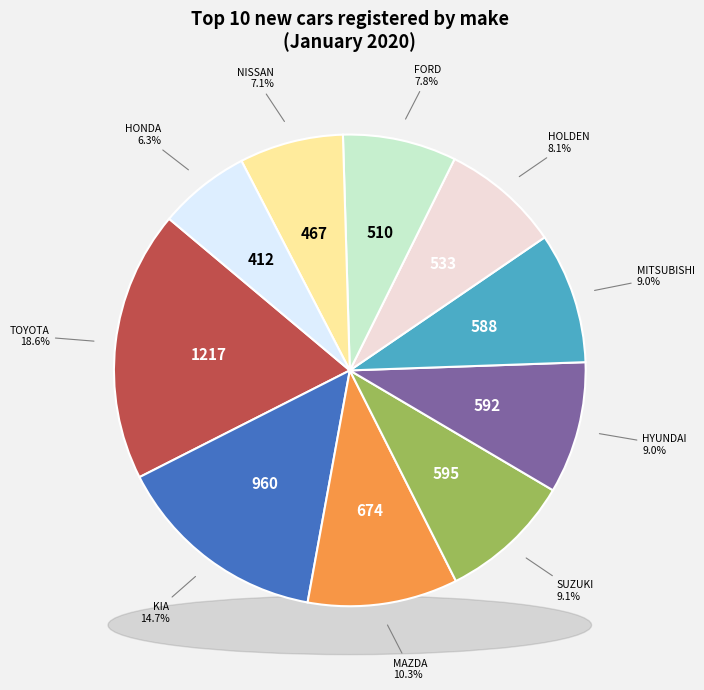

To the nearest percent, what percentage of the pie is TOYOTA?

19%